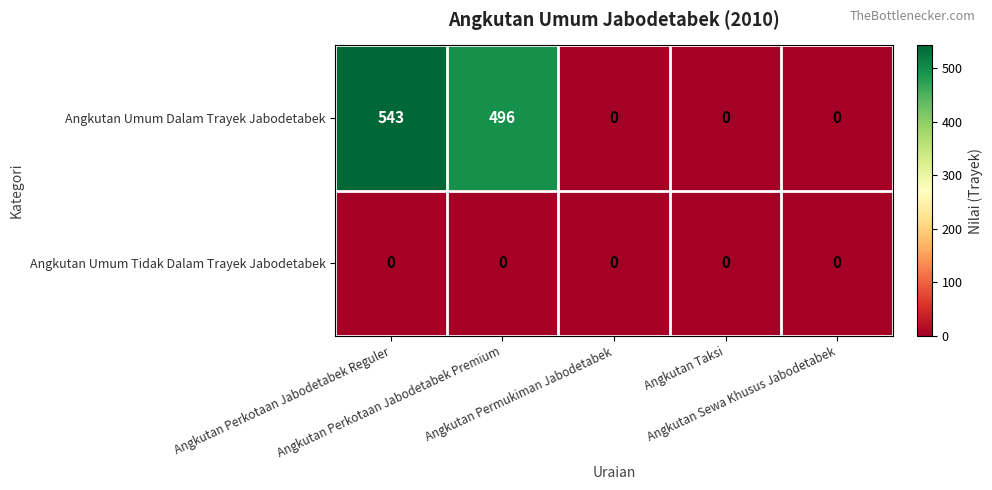

Which series has the widest spread of values?

Angkutan Umum Dalam Trayek Jabodetabek